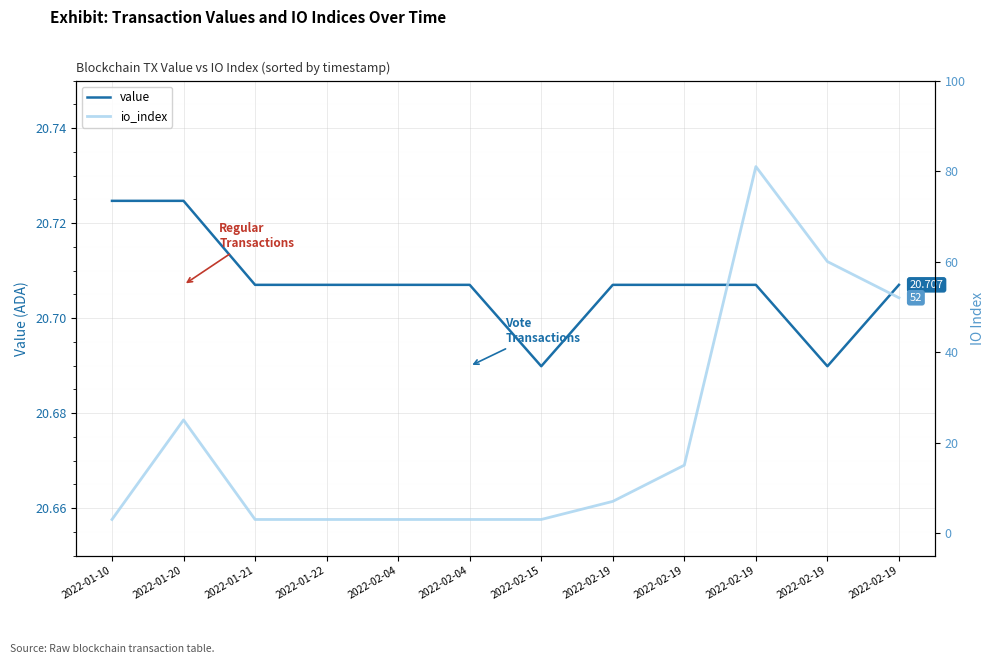

Where is the first local minimum for value?

2022-02-15